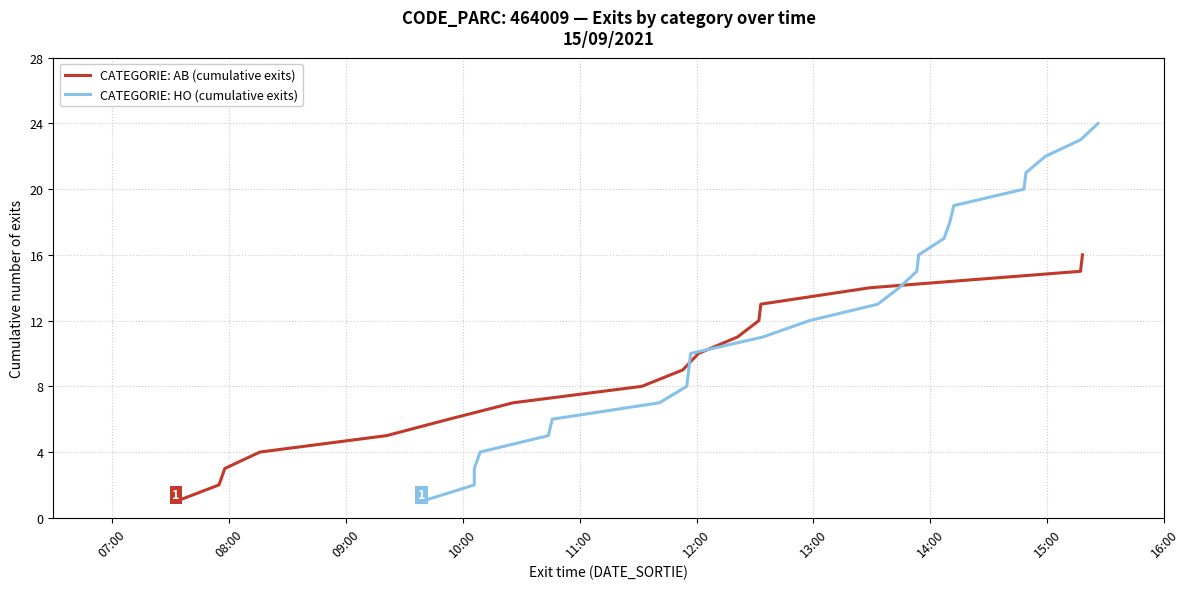

How many categories are shown in the chart?

20